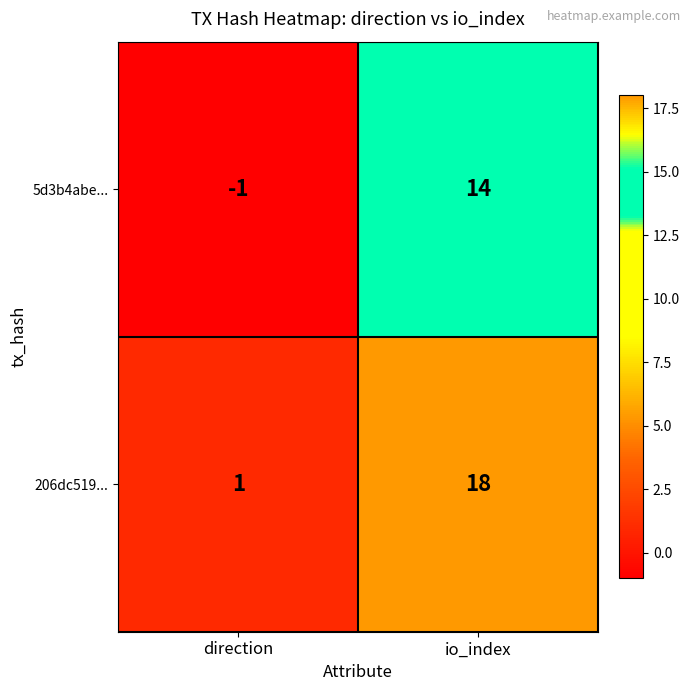

What is the spread (max minus min) of values at direction?

2